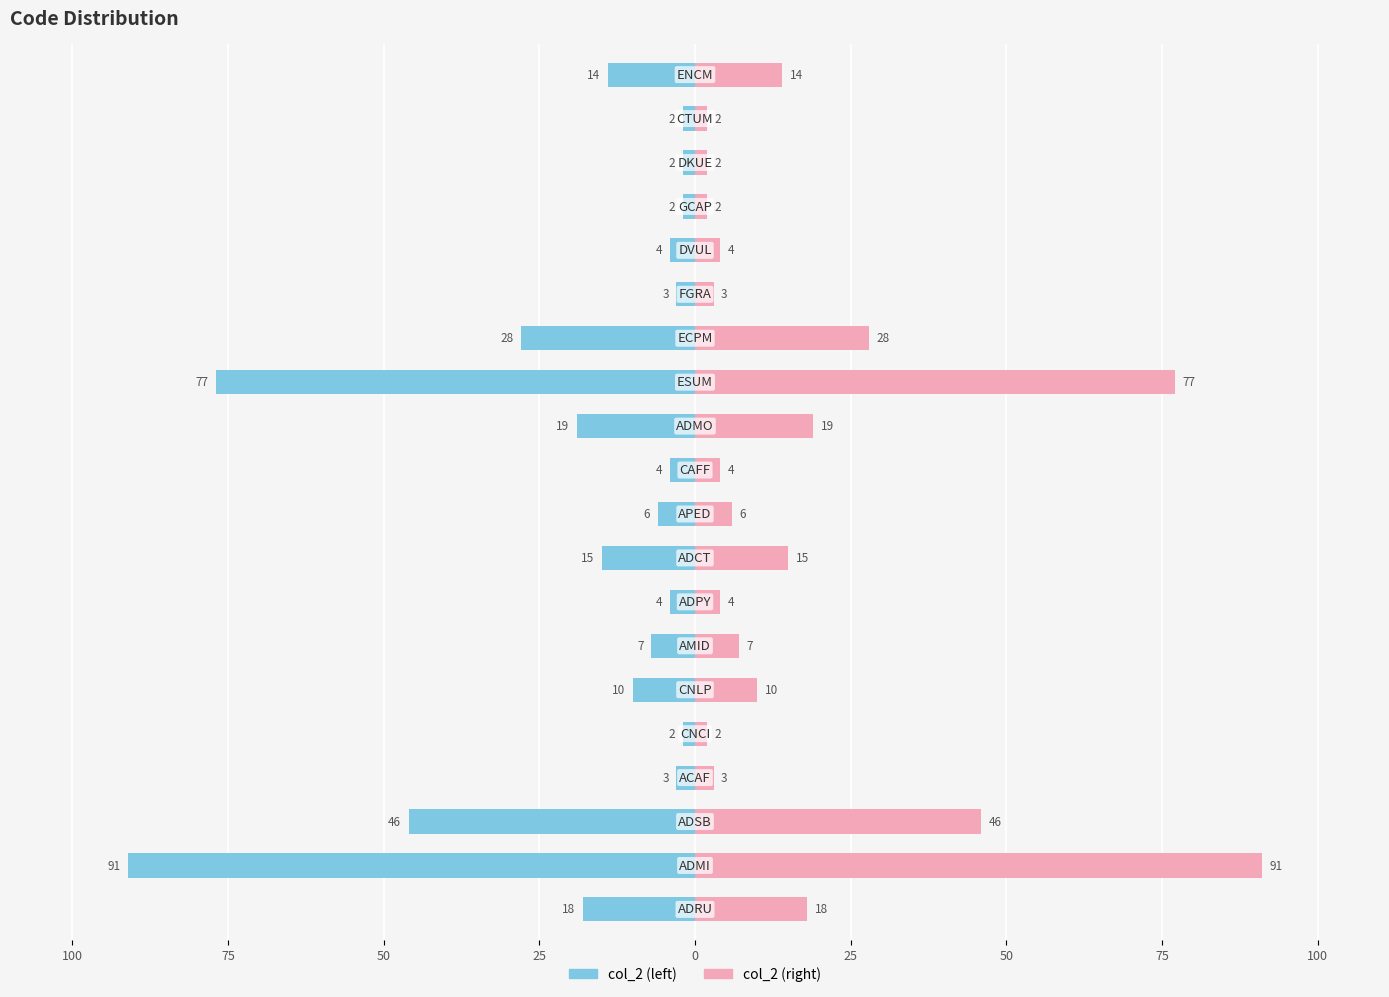

How many data points does each series have?

20